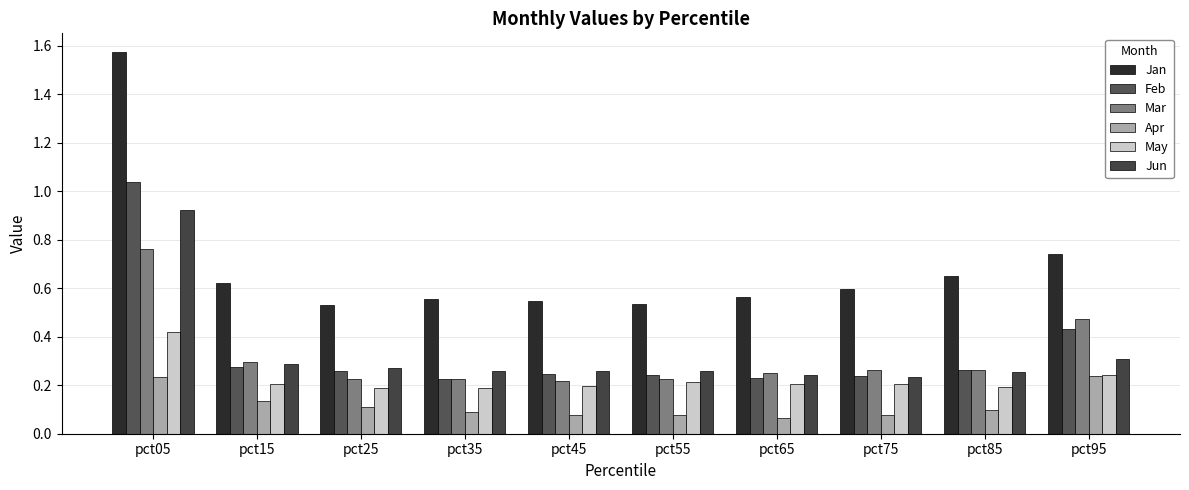

How many Mar values are between 0 and 1?

10